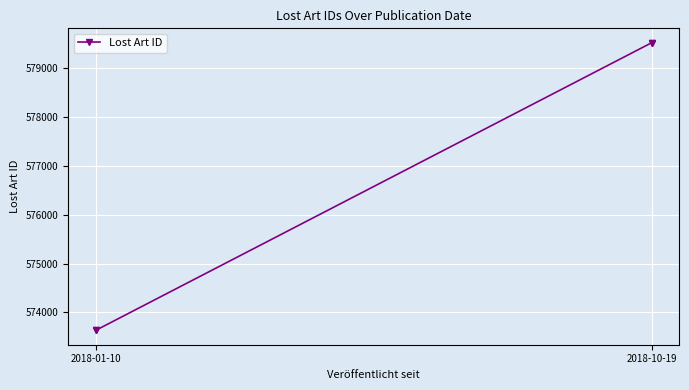

True or false: the data has more than 2 interior local peaks.

False